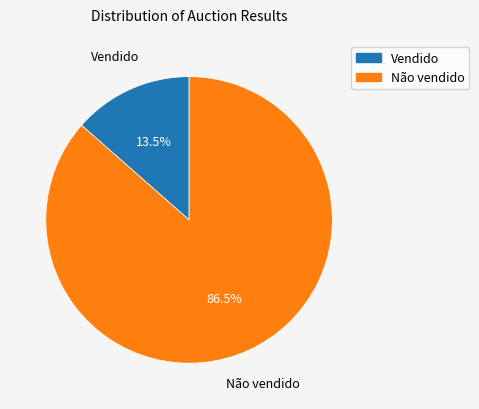

Is Não vendido the majority of the pie?

Yes